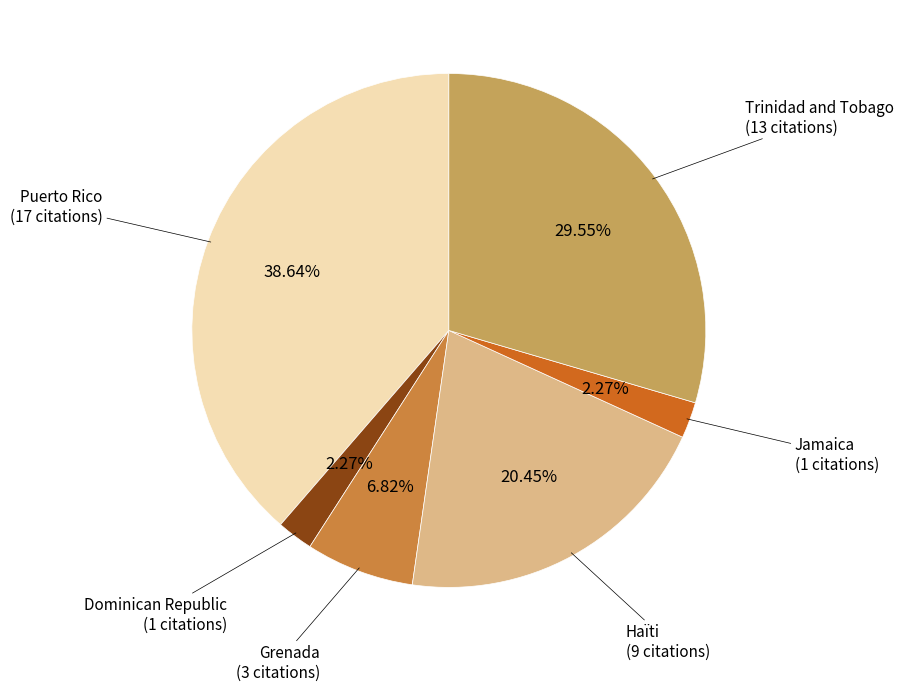

Does any single category account for the majority?

No